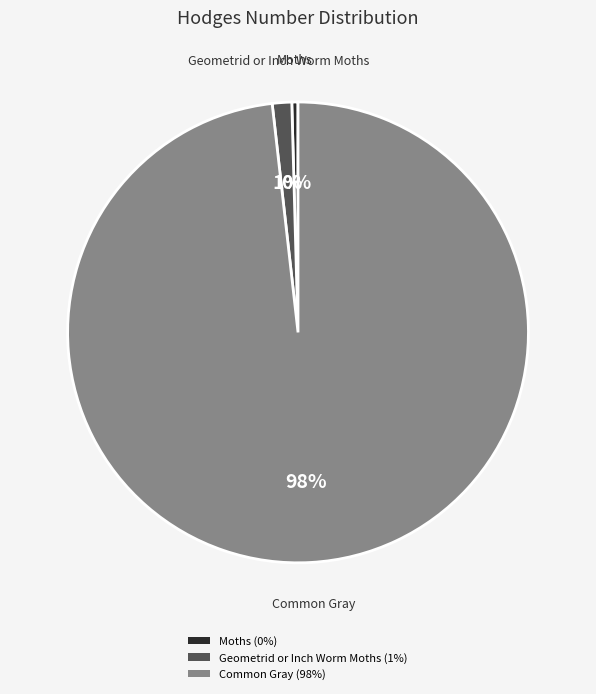

Is it true that Moths (0%) is 0% of the pie?

True